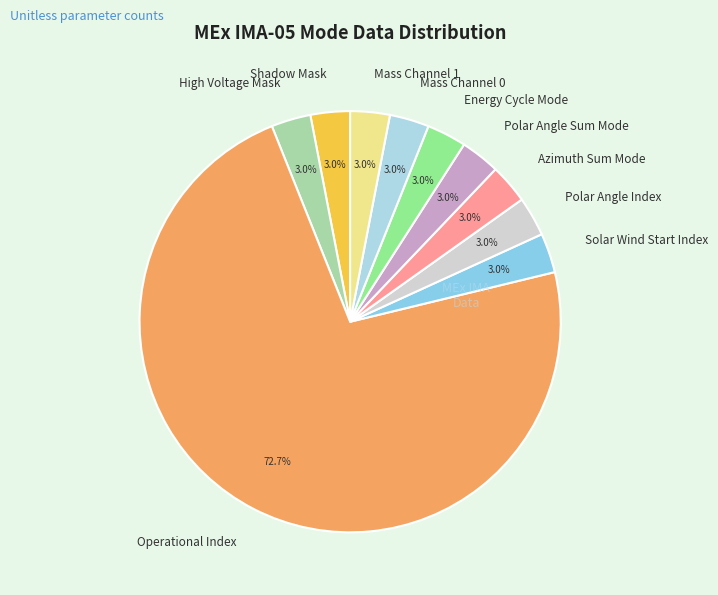

To the nearest percent, what percentage of the pie is Operational Index?

73%